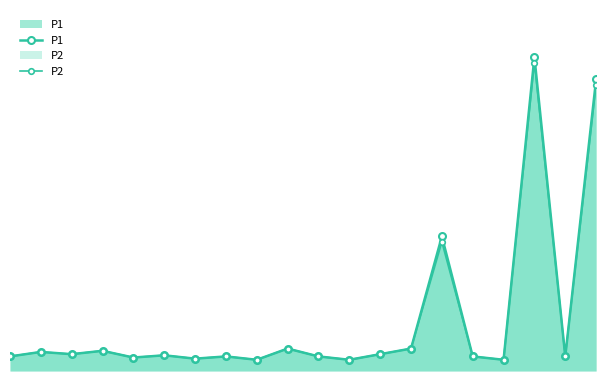

True or false: P1 and P2 intersect in this chart.

False